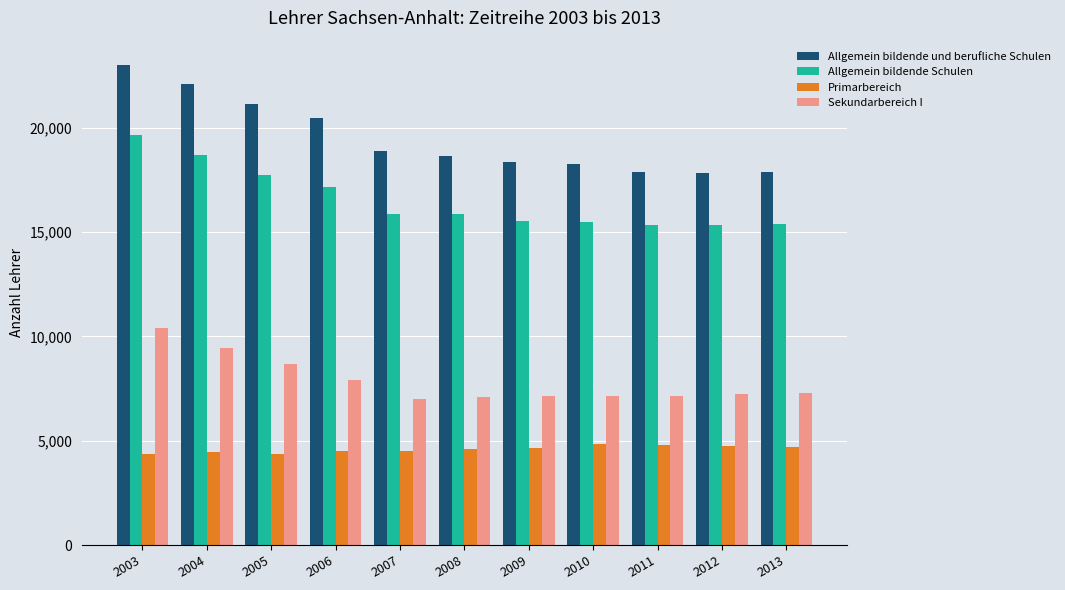

Count the number of categories in the chart.

11